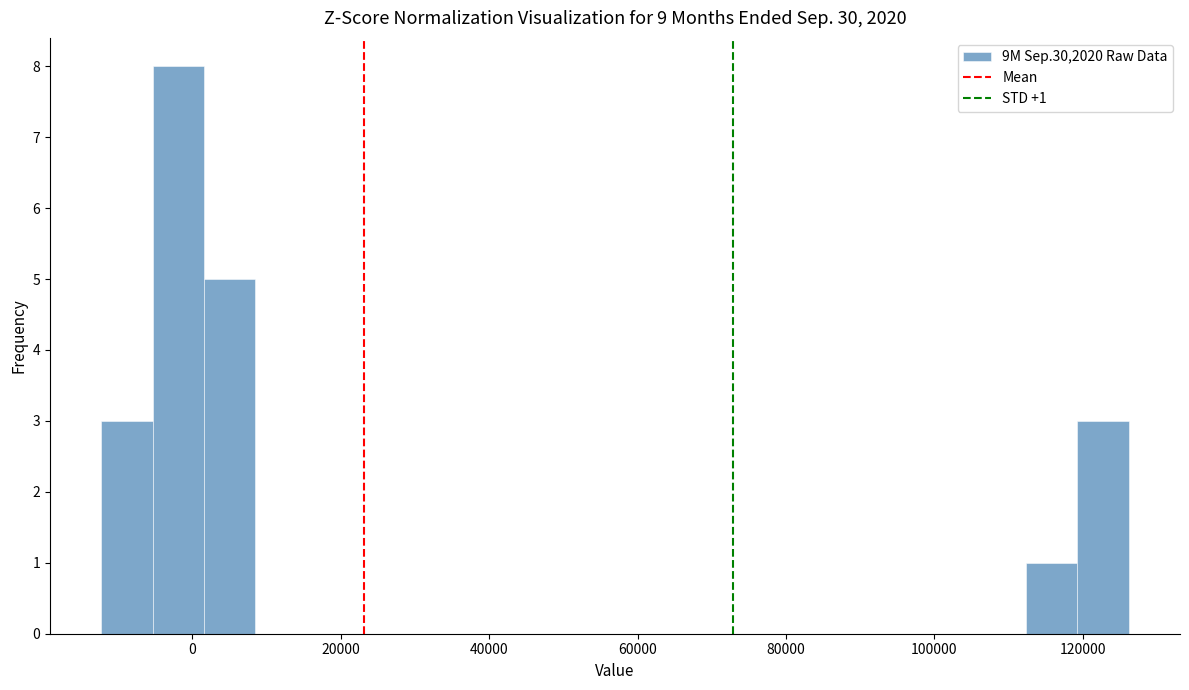

Around what value on the x-axis is the tallest bar? Give the approximate position of its centre, as read against the axis.

-2000